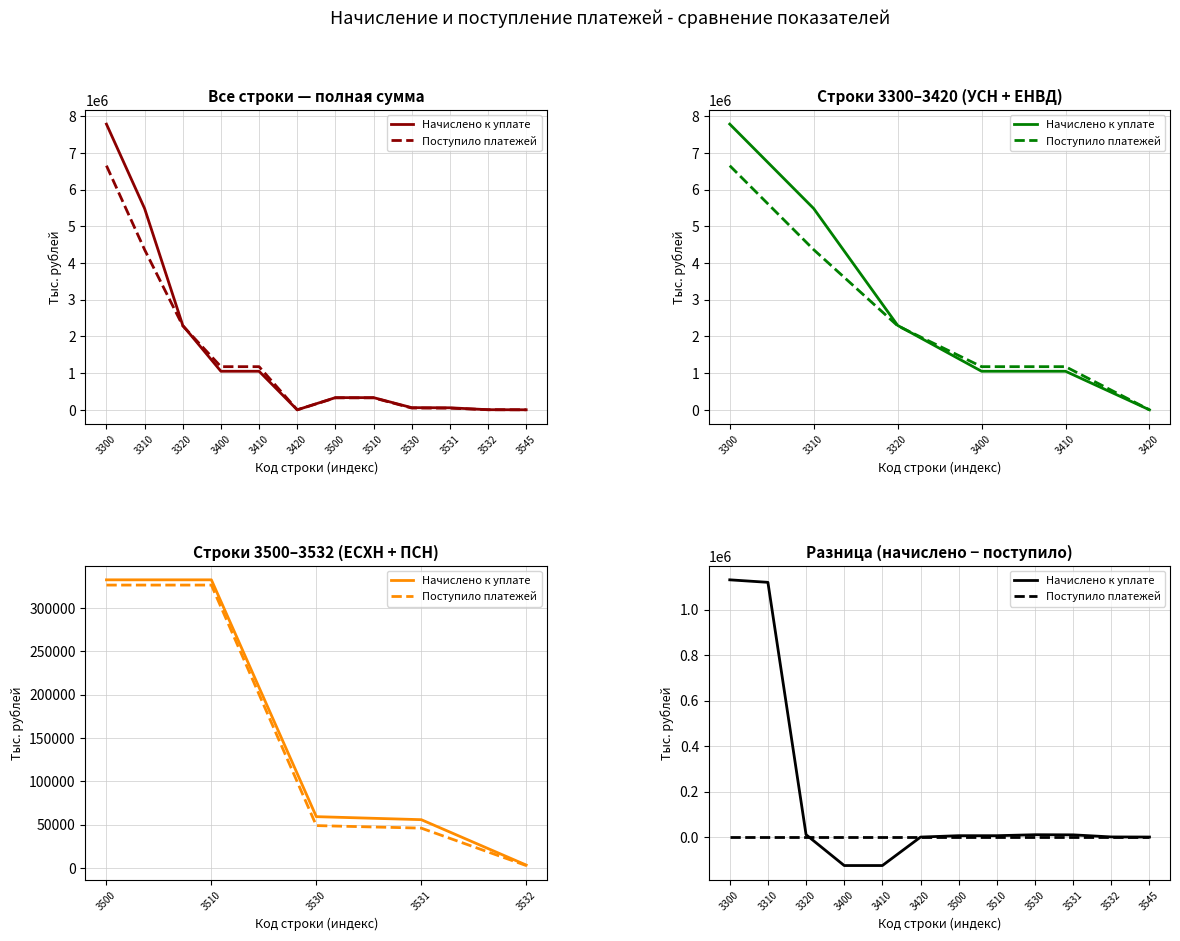

Is this an area chart (filled region under the line)?

No